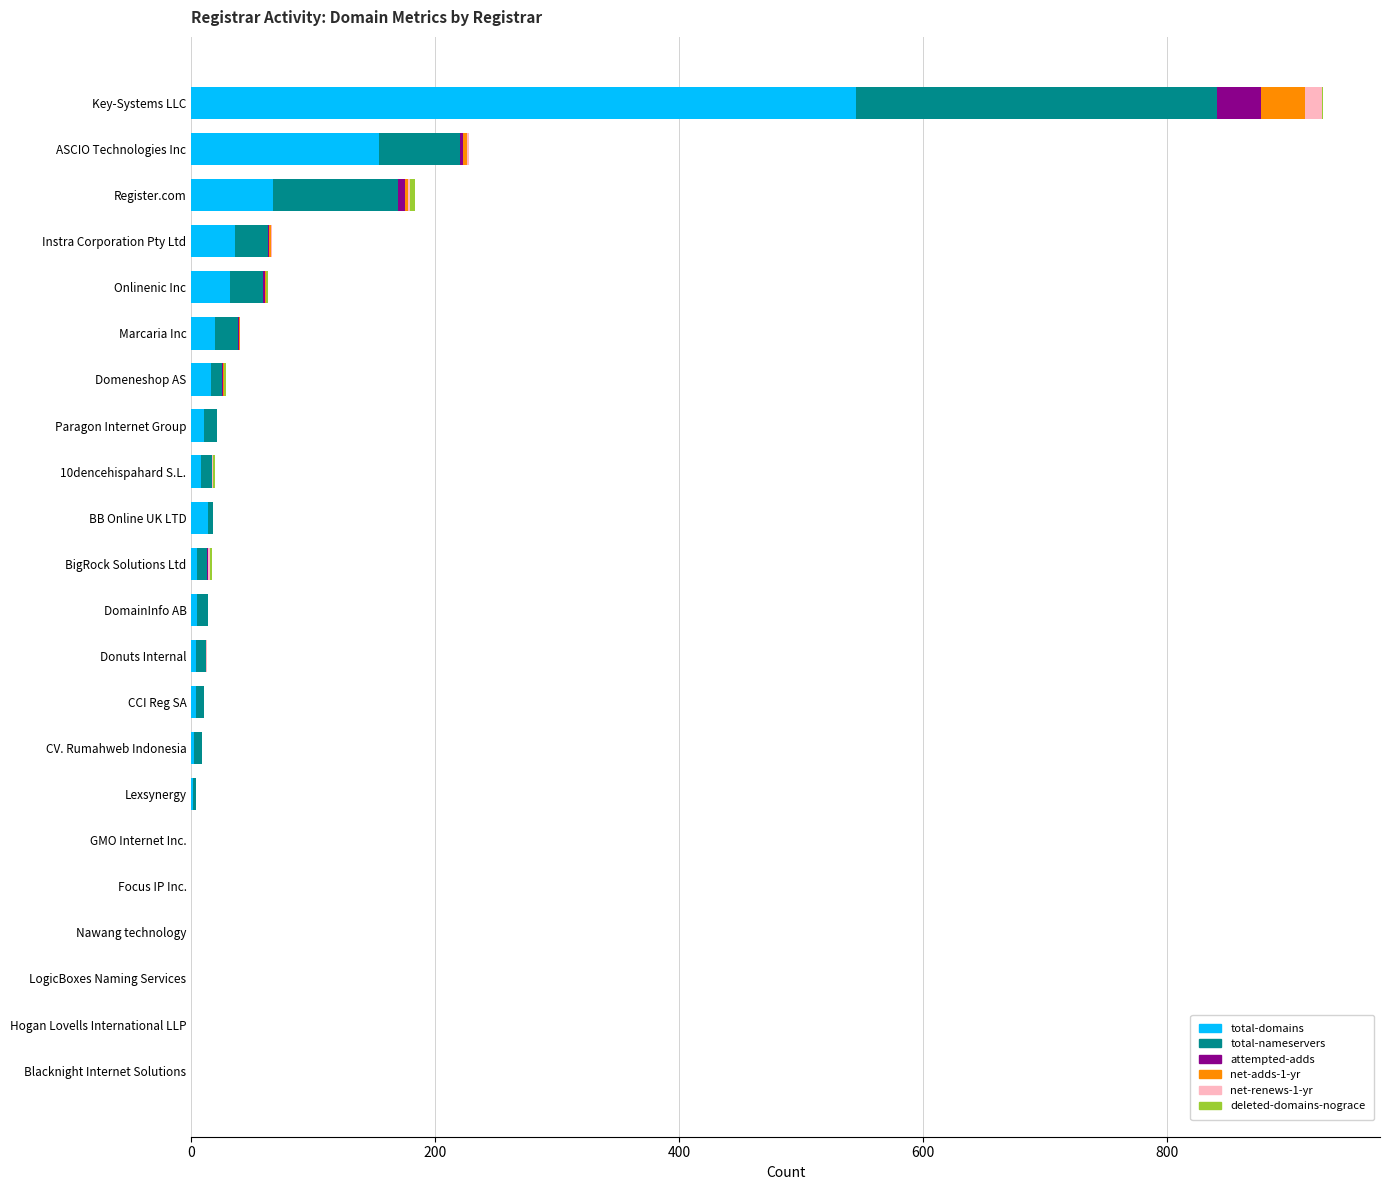

What is the maximum value for total-domains?

545